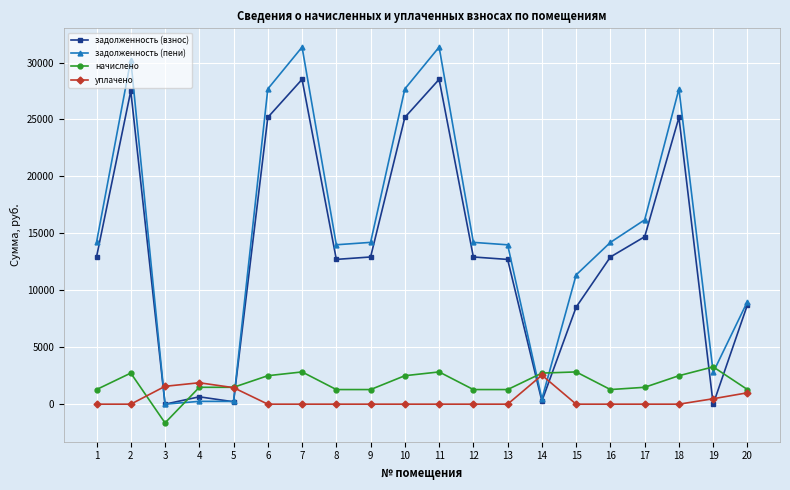

What is the maximum value shown in the chart?

31354.4